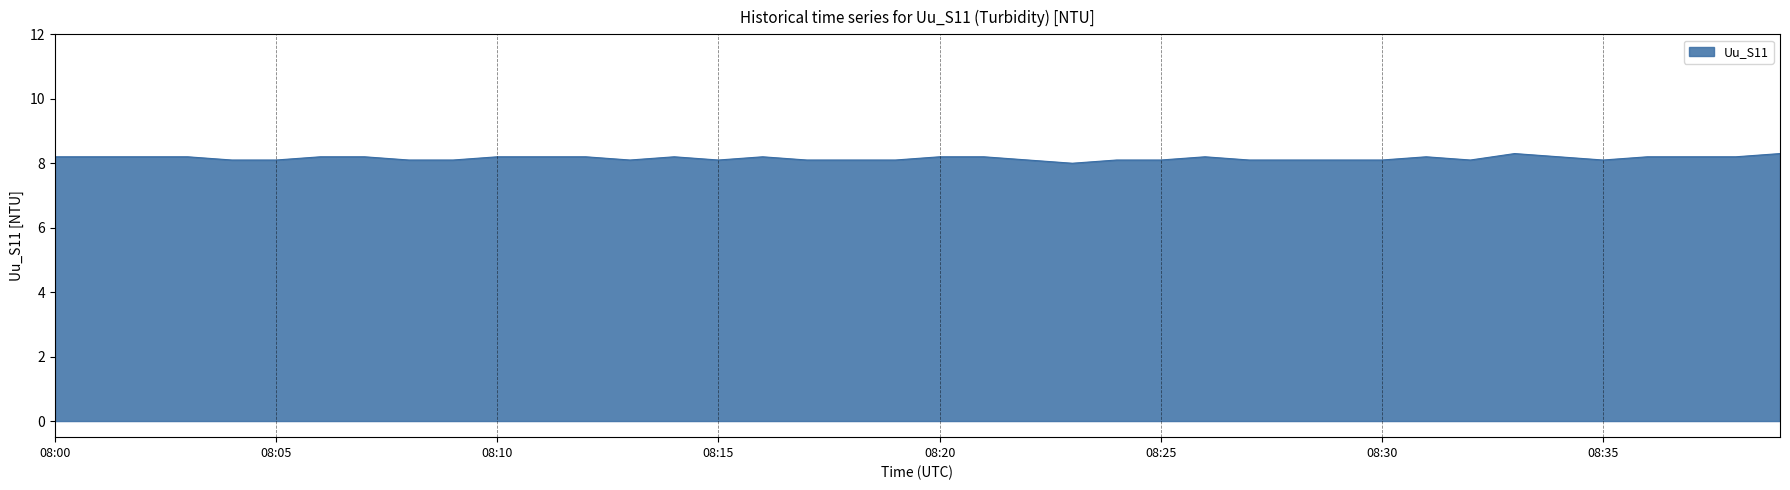

How many lines are shown in the chart?

1